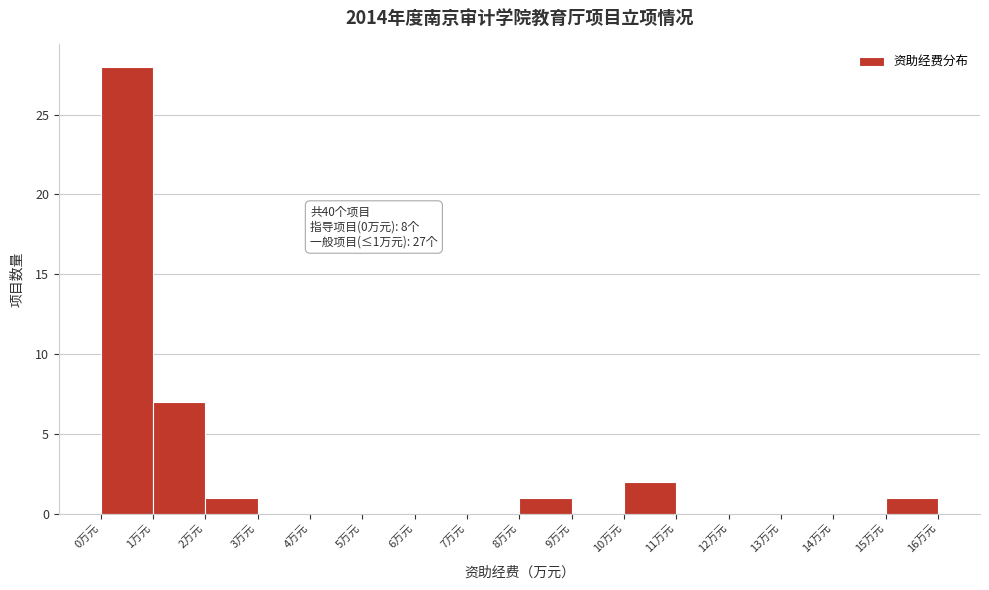

Over which range of the x-axis is the bar tallest?

0 to 1